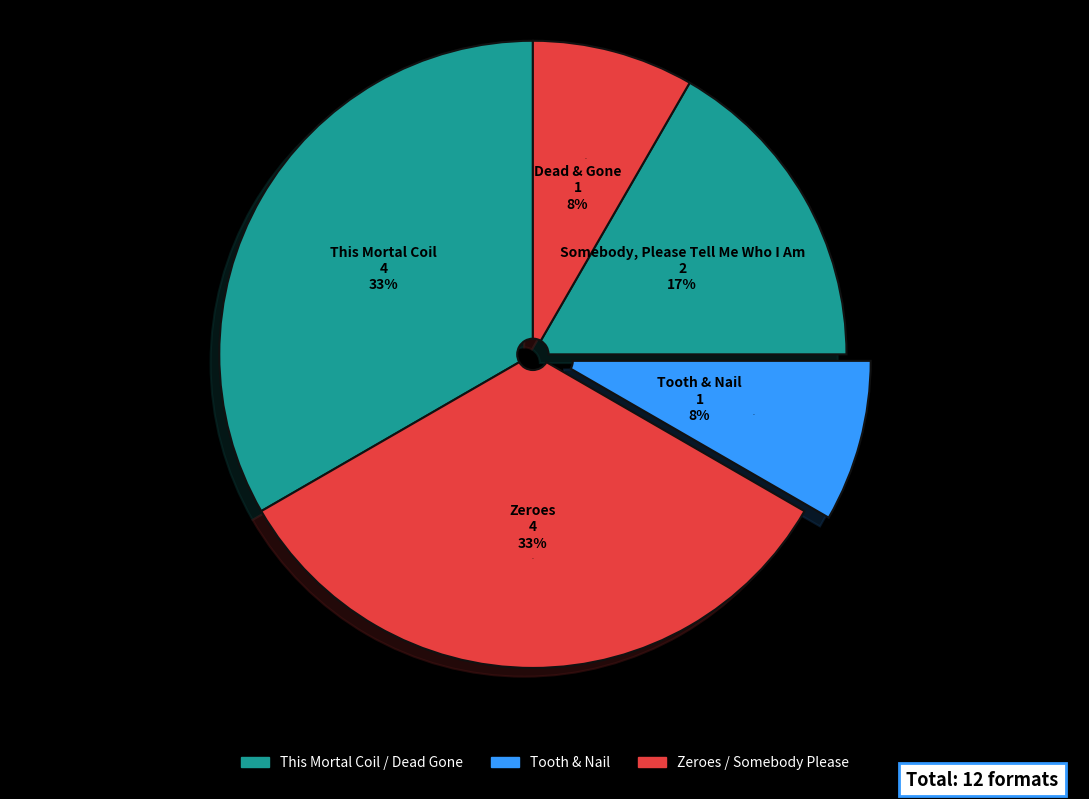

Which slice is the smallest?

Tooth & Nail
(408816363)